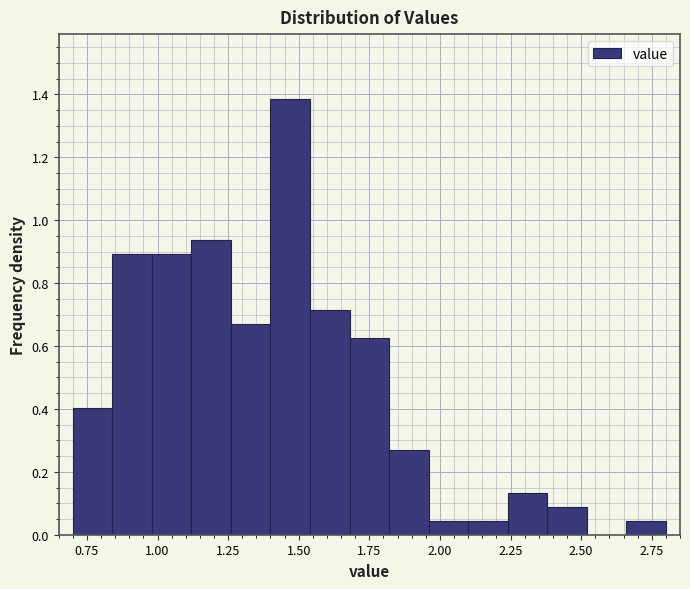

Around what value on the x-axis is the tallest bar? Give the approximate position of its centre, as read against the axis.

1.45